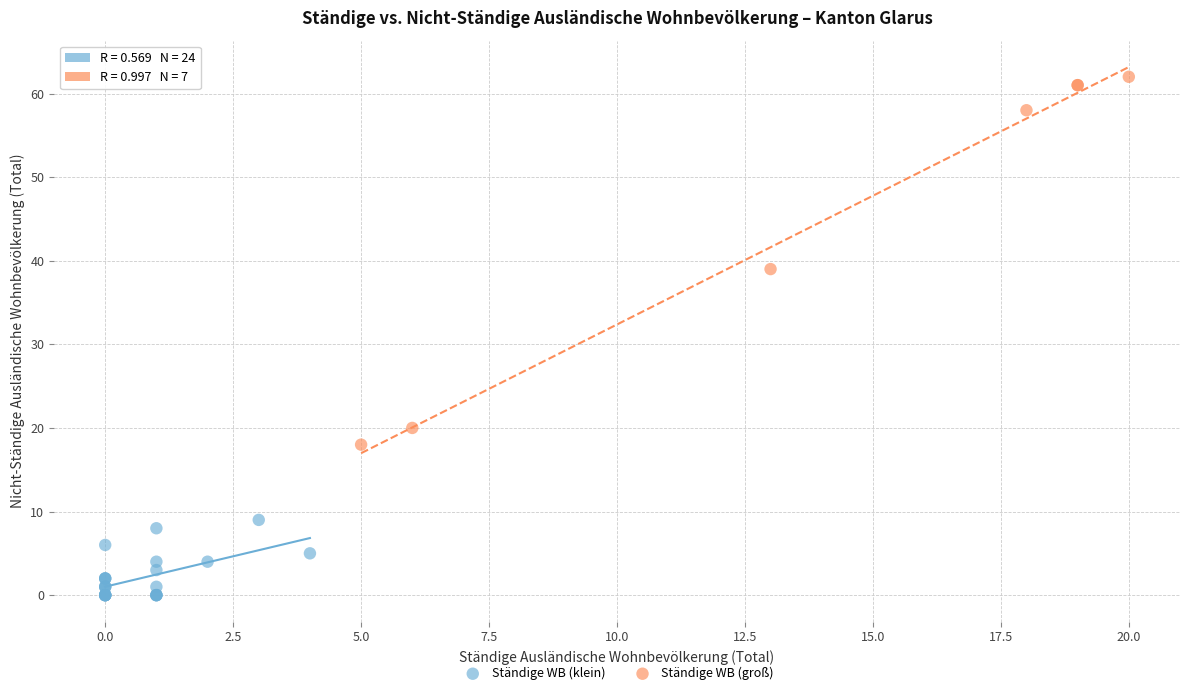

Which series has the largest Y range (max minus min)?

Ständige WB (groß)